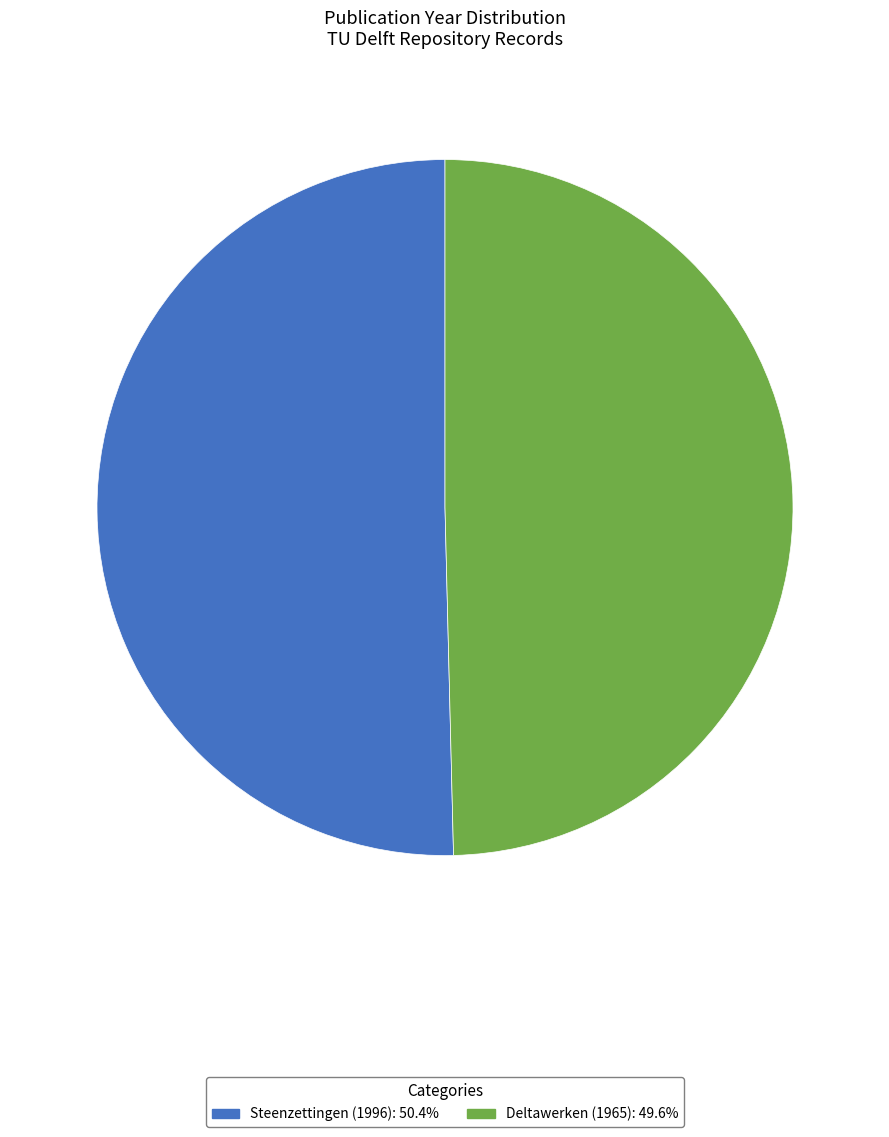

Count the number of slices in the pie.

2